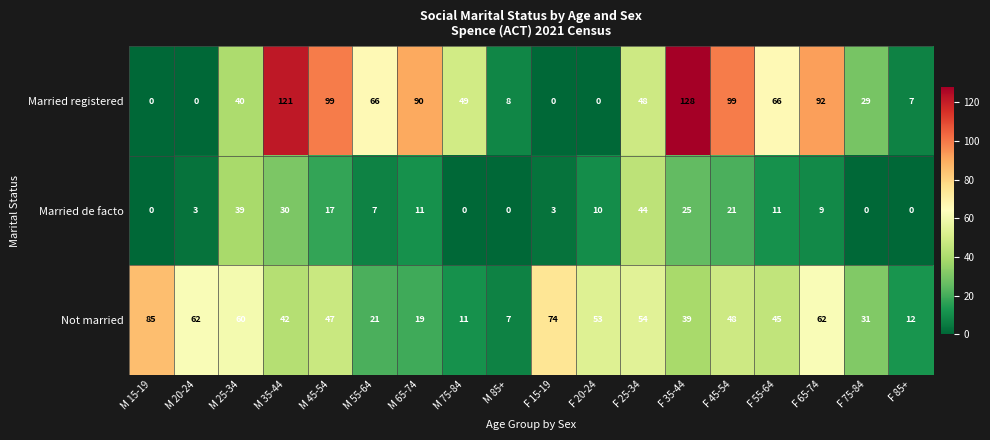

What is the difference between the maximum and minimum values in the Not married series?

78